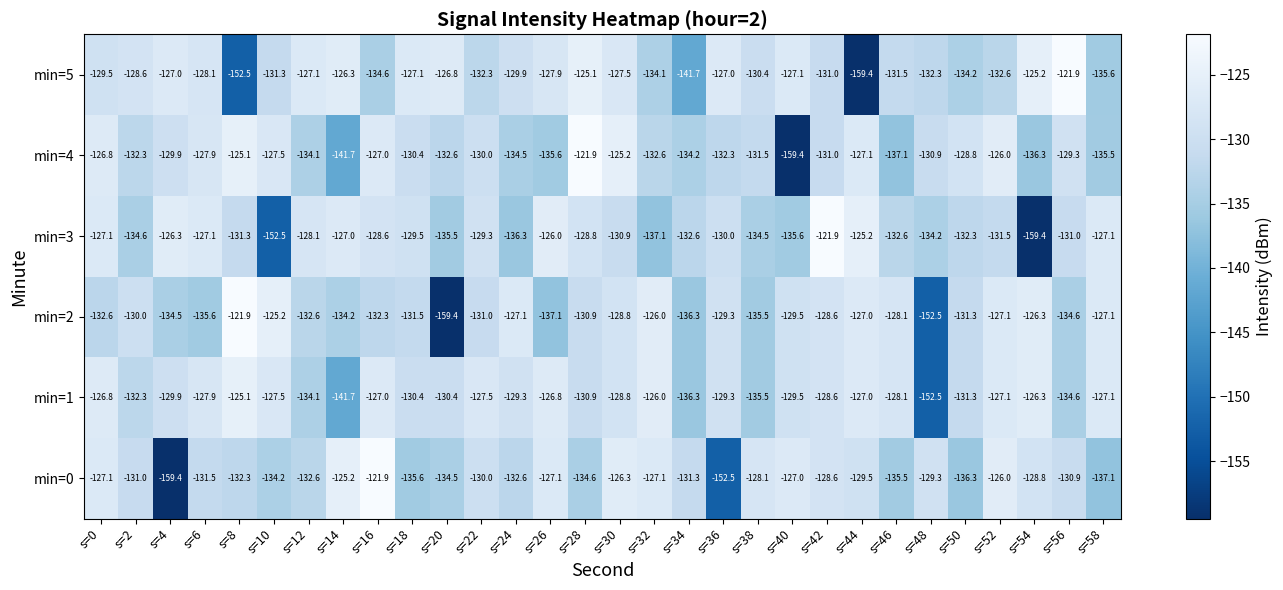

True or false: min=2 has a value of -127.1 at s=24.

True